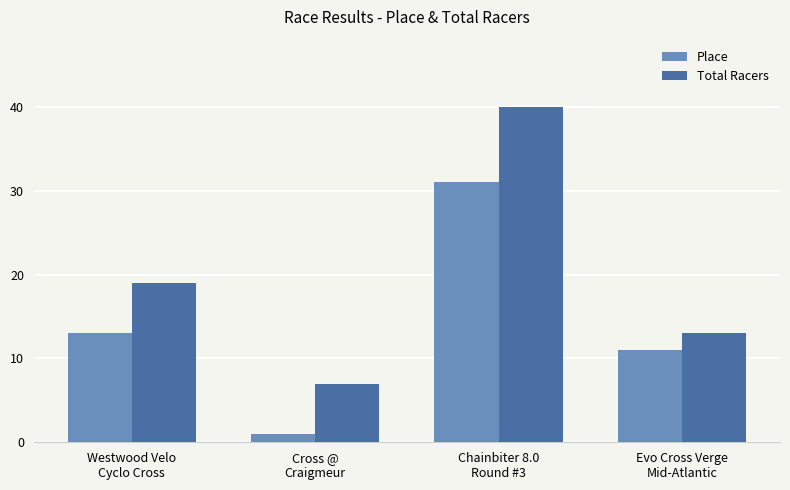

How many groups of bars are there?

4